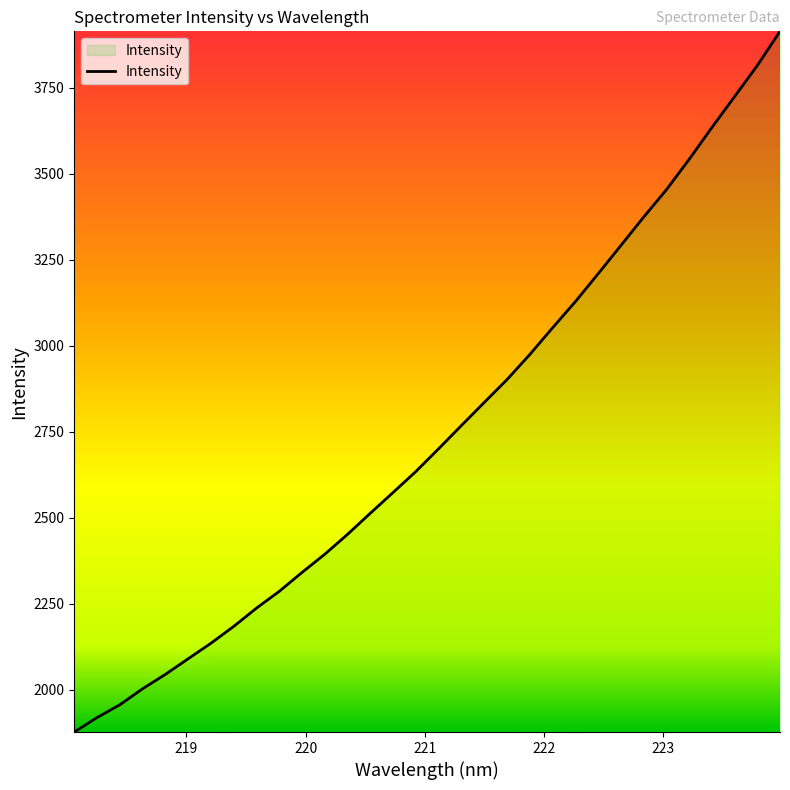

What is the greatest value displayed?

3913.9